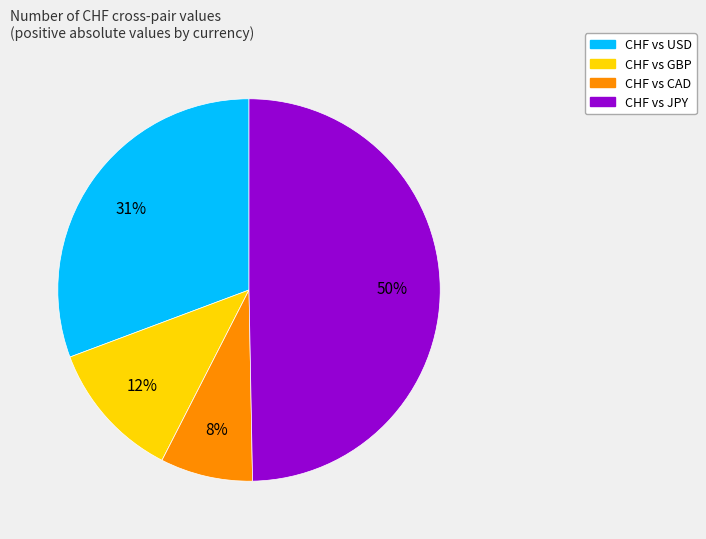

To the nearest percent, what is the difference between the largest and smallest slice percentages?

42%